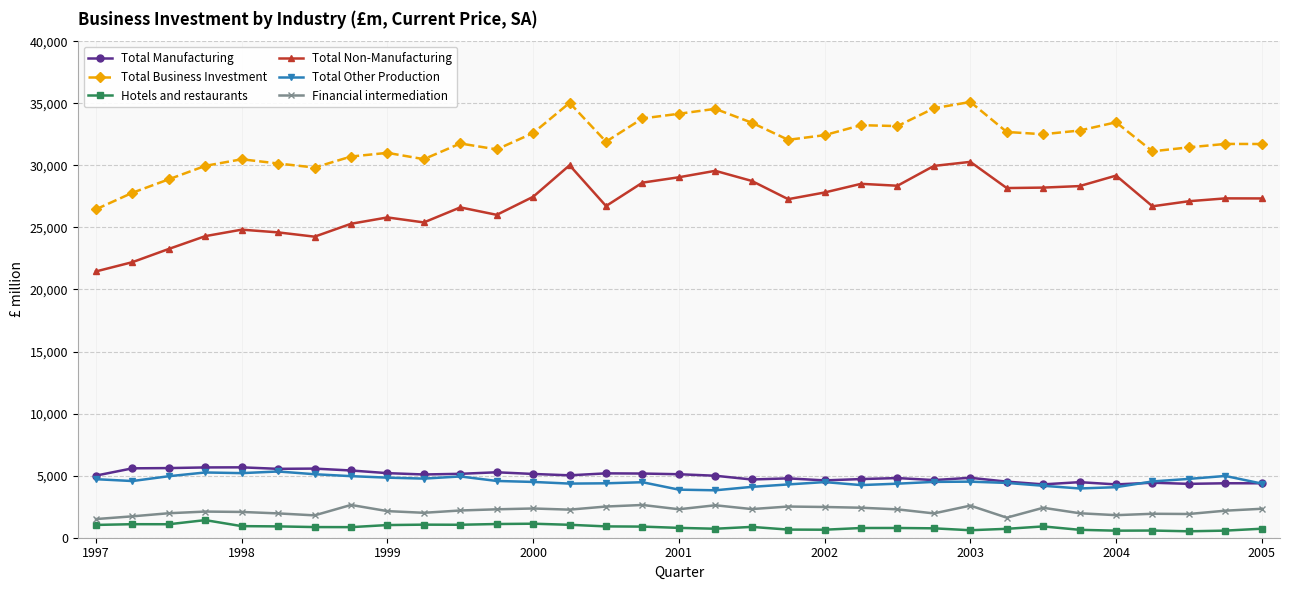

True or false: Hotels and restaurants and Total Manufacturing intersect in this chart.

False